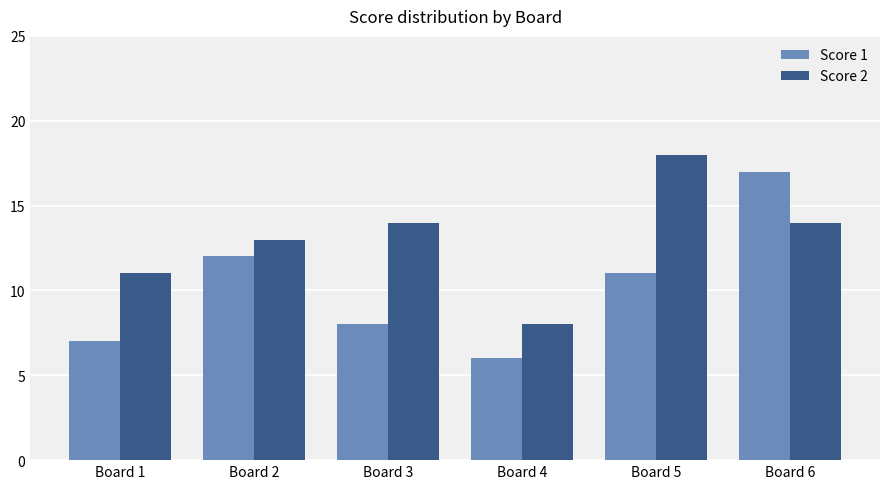

What is the lowest value of the Score 2 series?

8